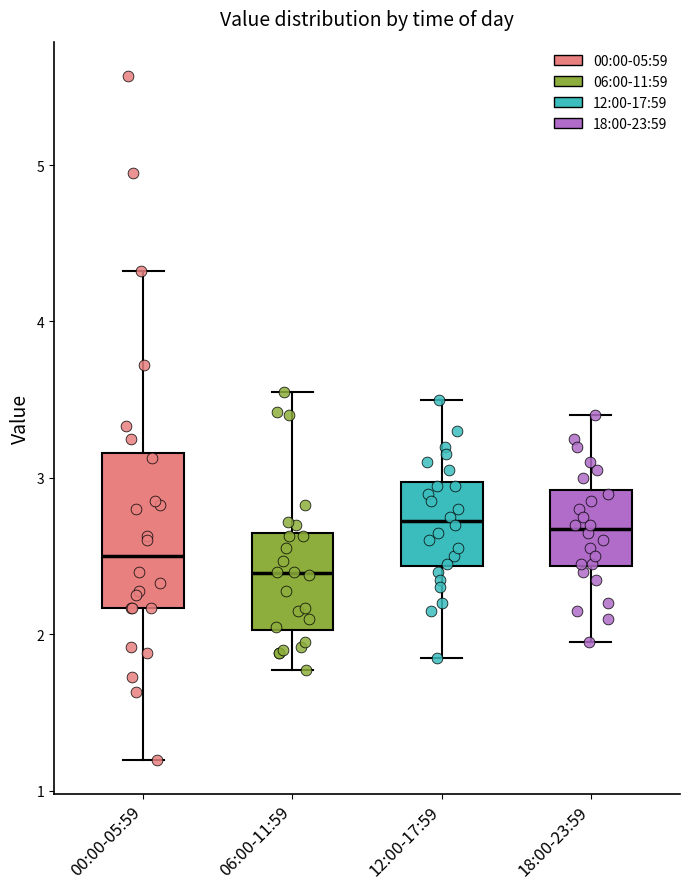

Comparing the boxes themselves (not the whiskers), which one is the tallest?

00:00-05:59